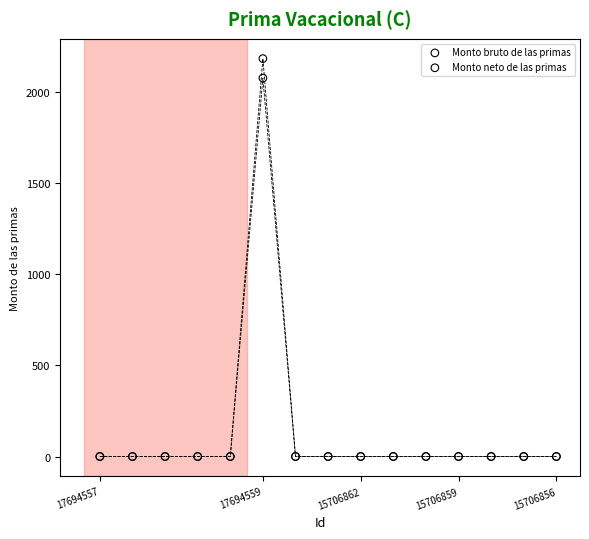

Which series reaches the maximum Y coordinate?

Monto bruto de las primas